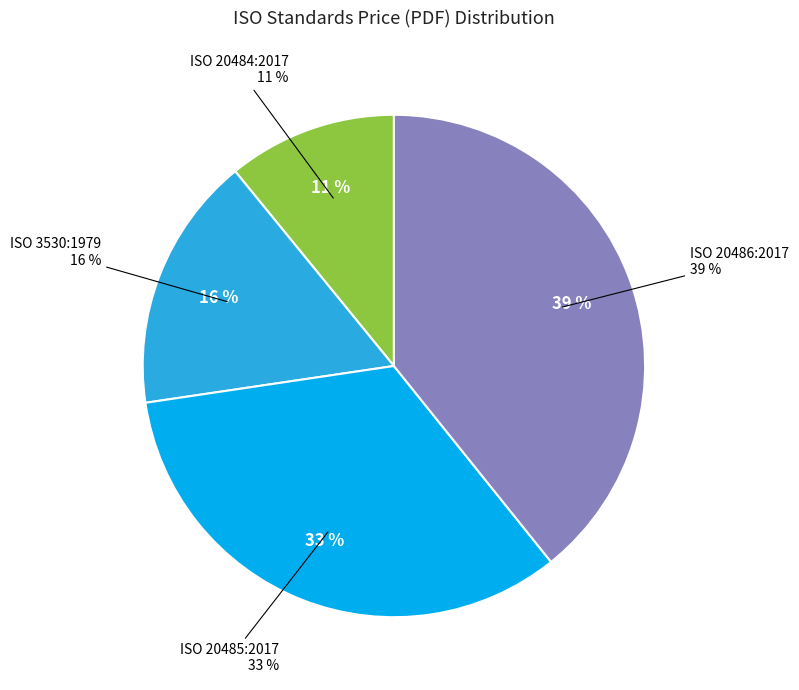

To the nearest percent, what portion does ISO 3530:1979 represent?

16%